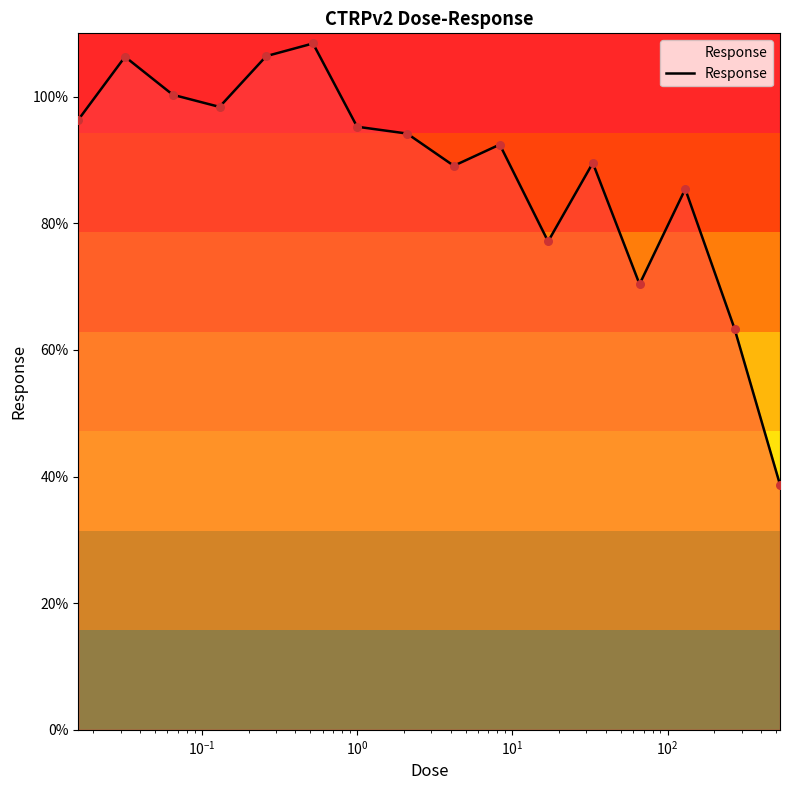

What is the maximum value shown in the chart?

108.4